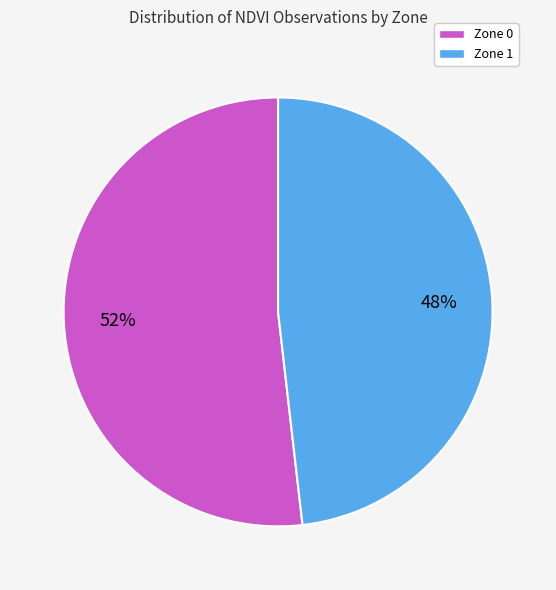

The Zone 0 slice represents 59% of the pie. True or false?

False